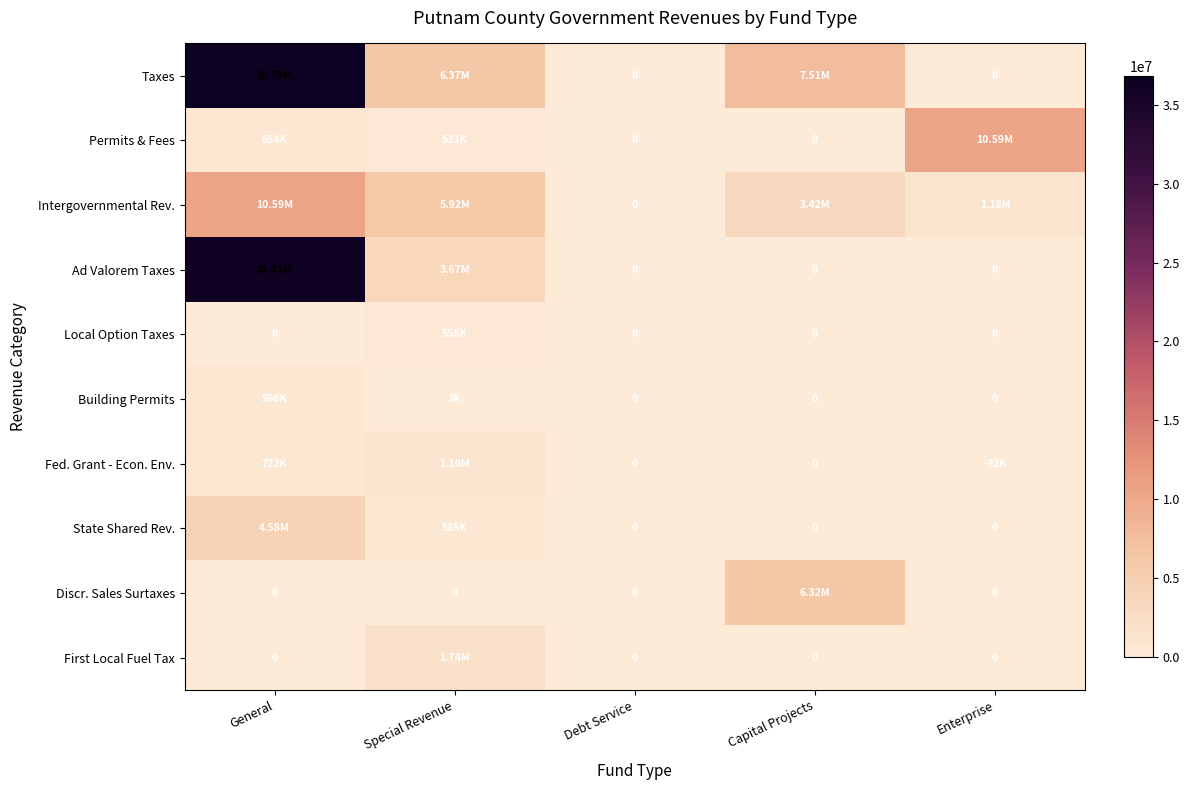

What is the highest value of the Permits & Fees series?

10585122